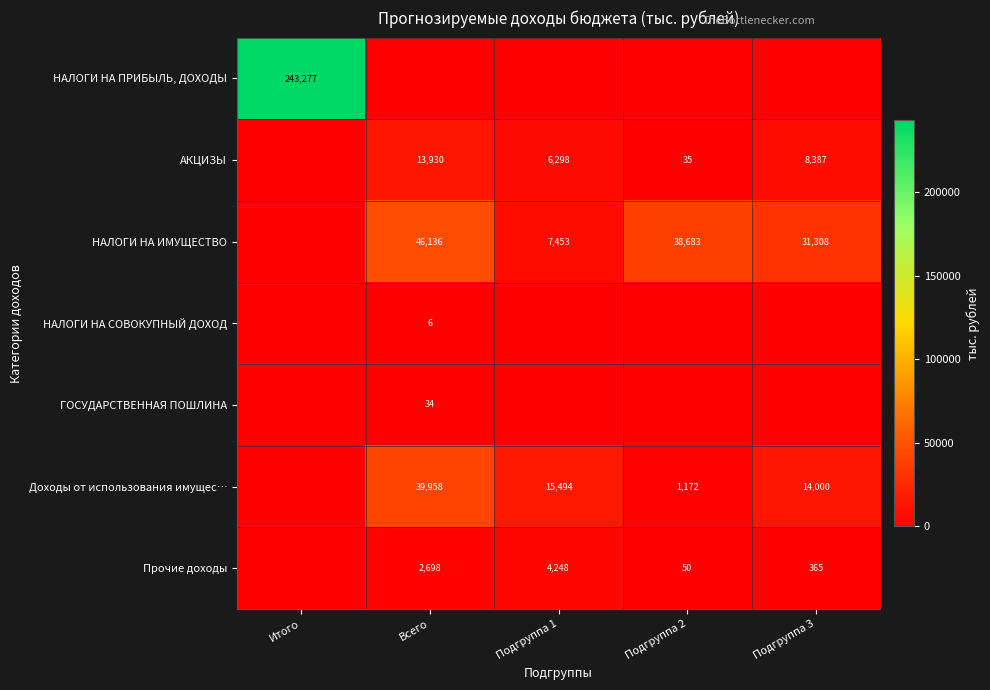

The Прочие доходы series shows 365 at Подгруппа 3. True or false?

True